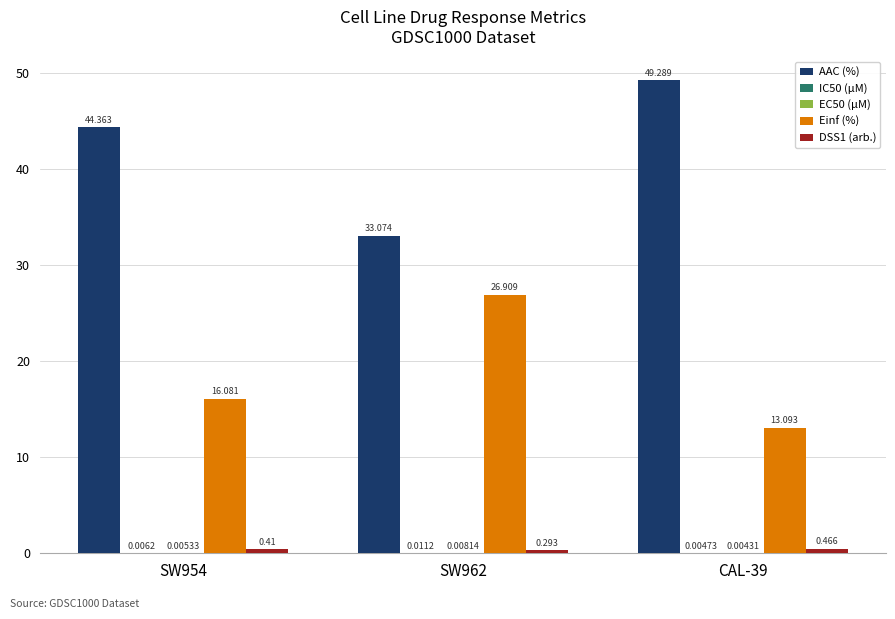

Which series has the largest range (max minus min)?

AAC (%)